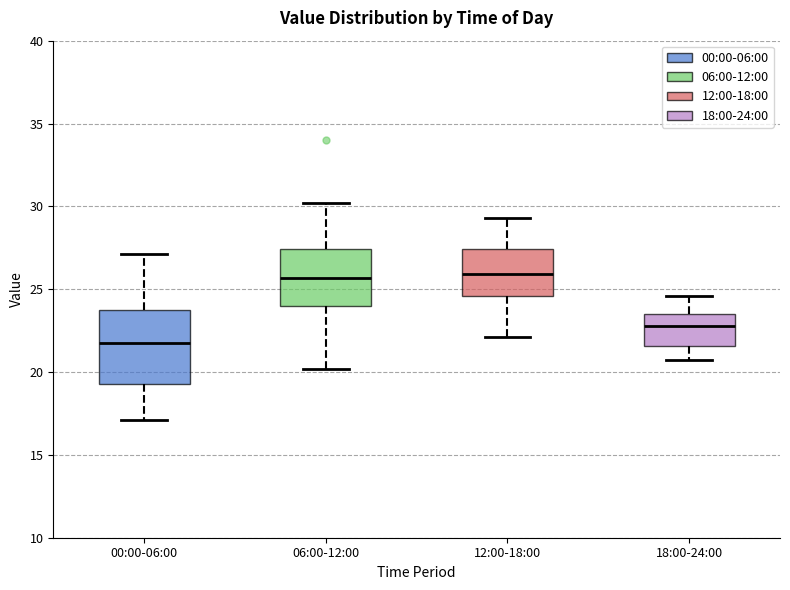

Where is the lower edge of the box for 06:00-12:00 on the y-axis? The values are not printed on the chart, so give them approximately, as read against the axis.

24.0